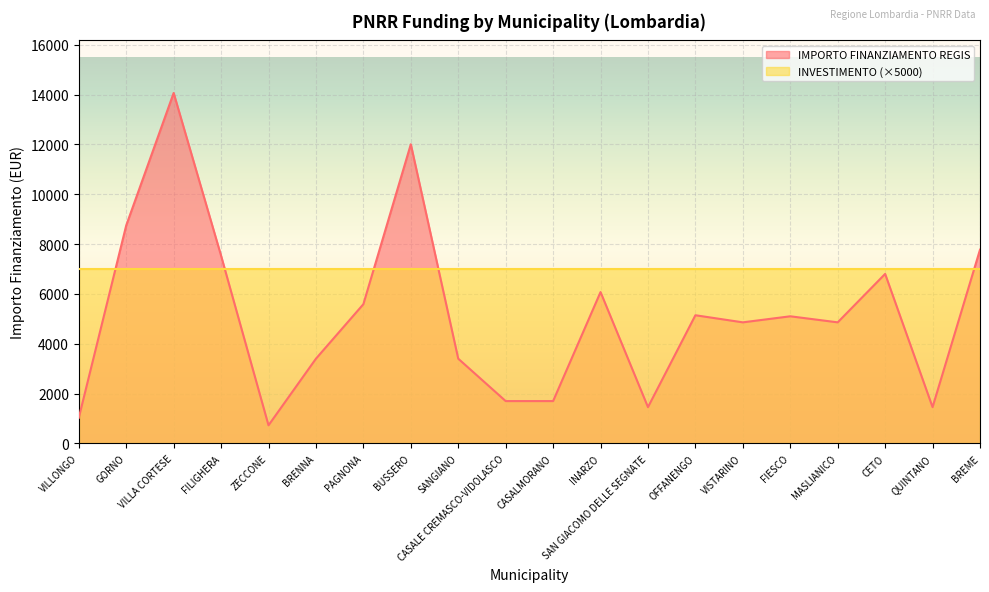

Which label corresponds to the largest value in the chart?

VILLA CORTESE